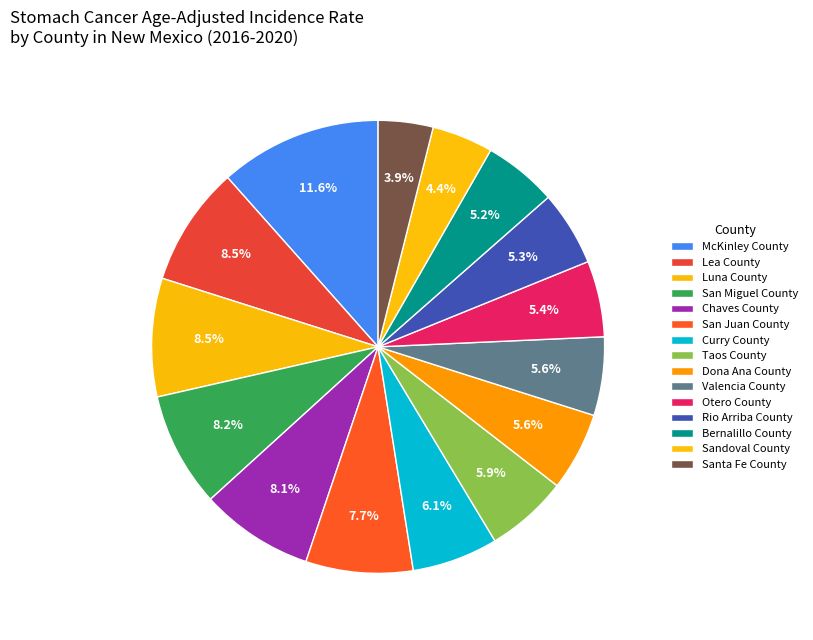

How many segments does this pie chart have?

15